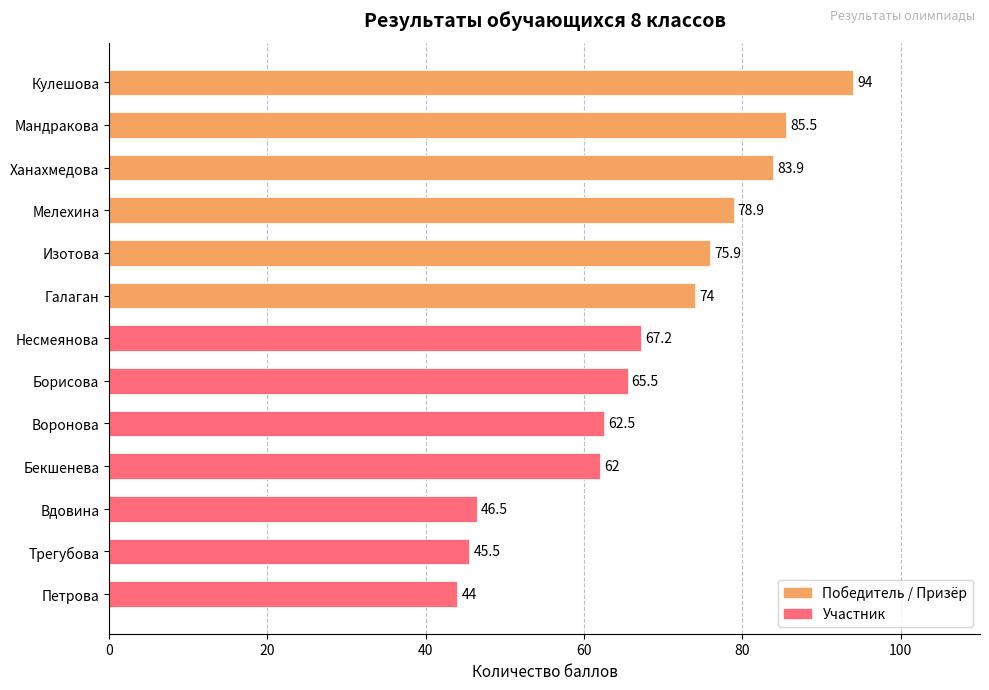

Which category has the lowest value across all series?

Петрова